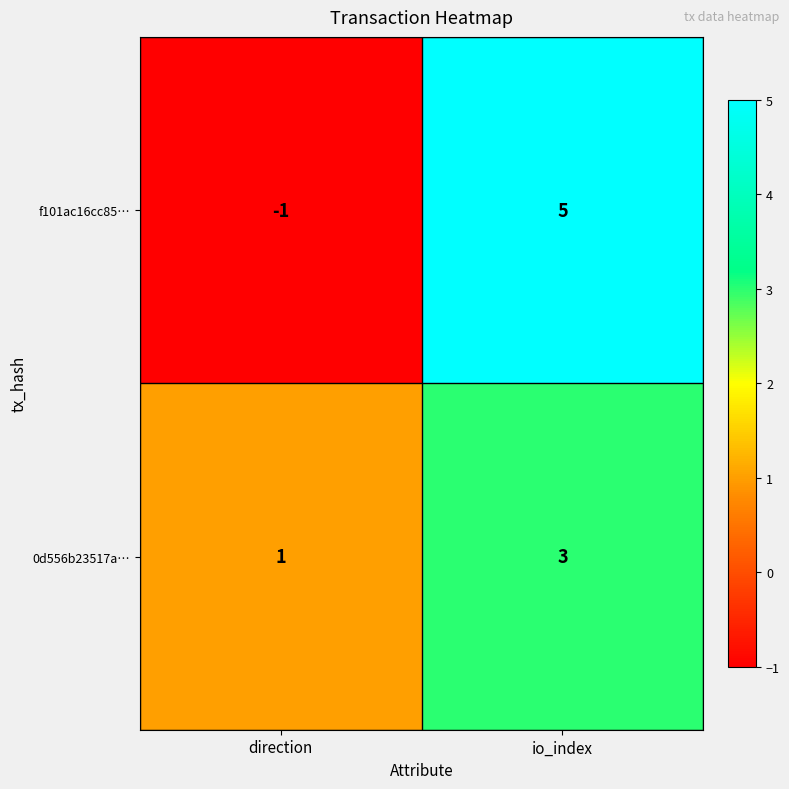

Which series changed the most between direction and io_index?

f101ac16cc85…